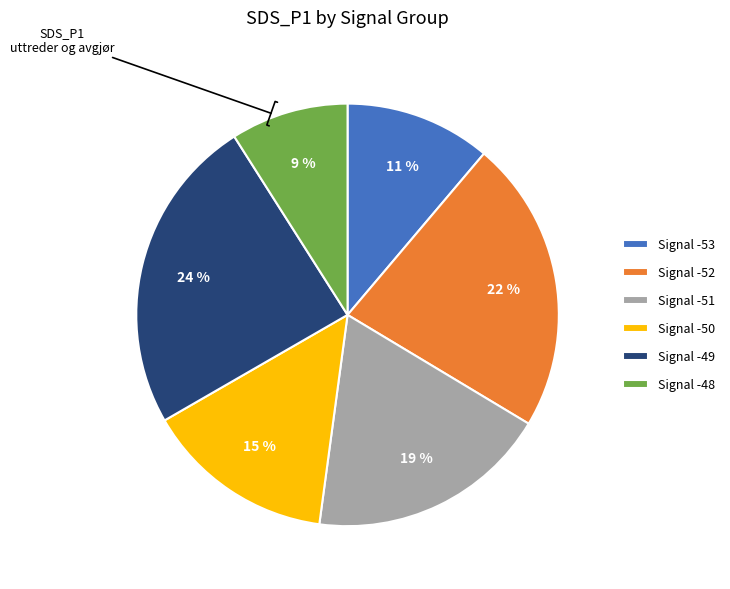

How many slices are in this pie chart?

6